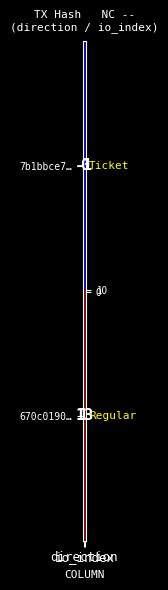

Which series has the widest spread of values?

670c0190…